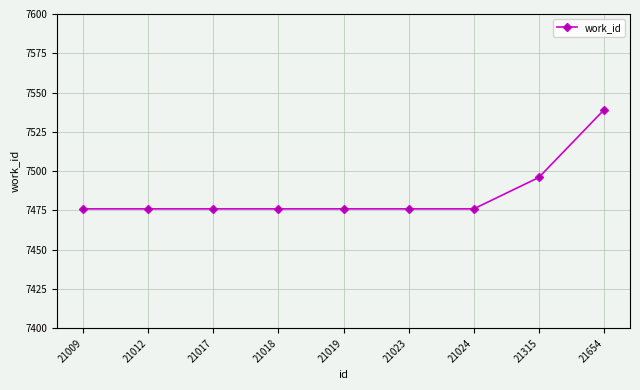

Approximately how many times larger is the value at 21017 compared to 21009?

1.0